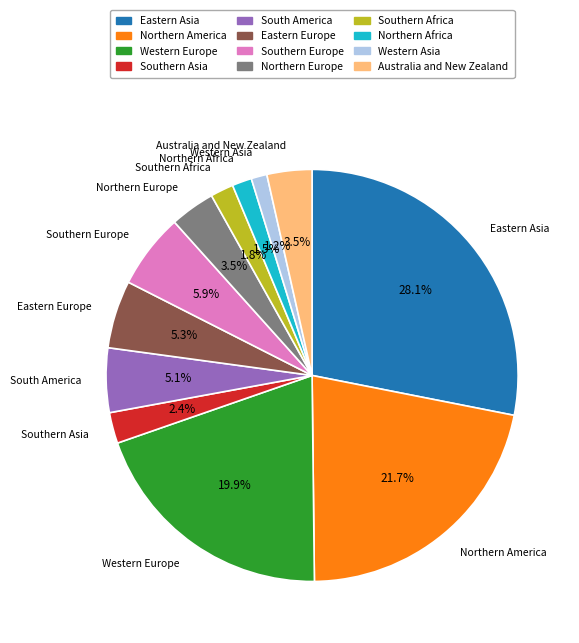

Is there a majority slice in this chart?

No